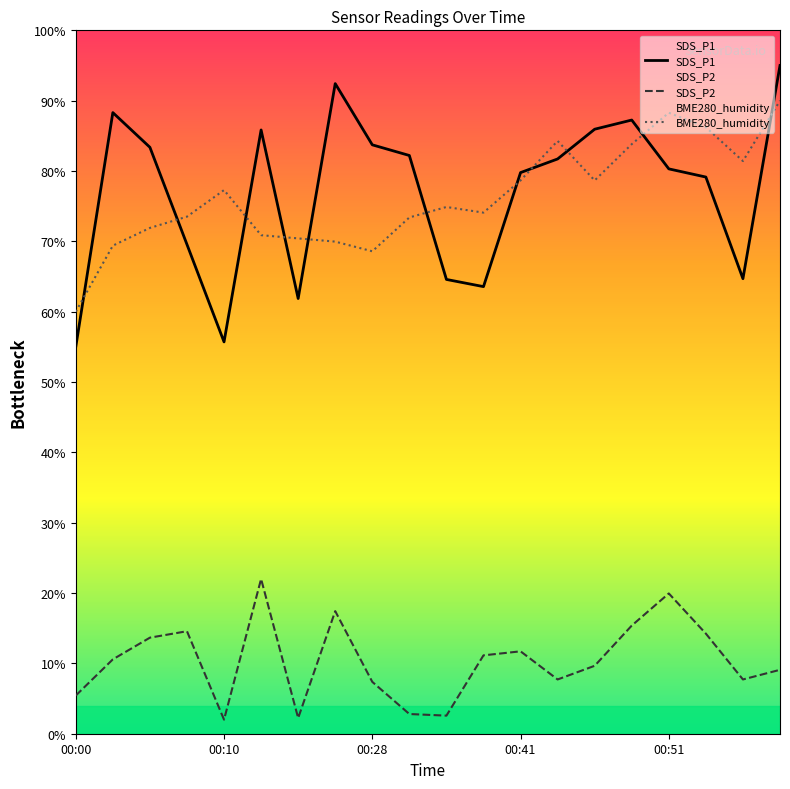

Which category has the highest value in the BME280_humidity series?

19